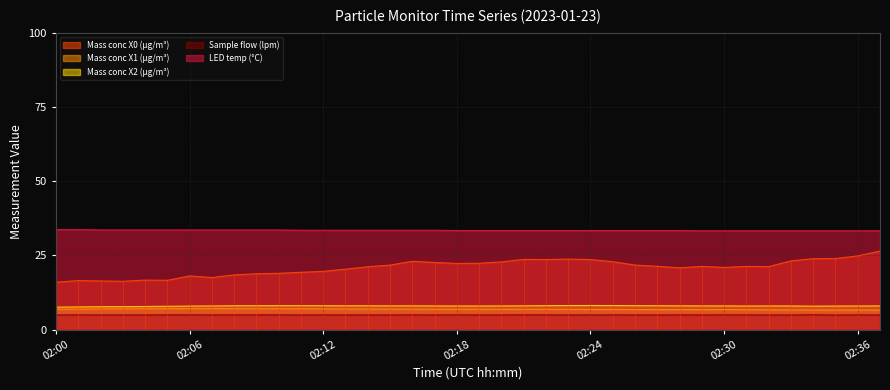

Between 02:15 and 02:20, which series saw the biggest shift?

Mass conc X0 (μg/m³)